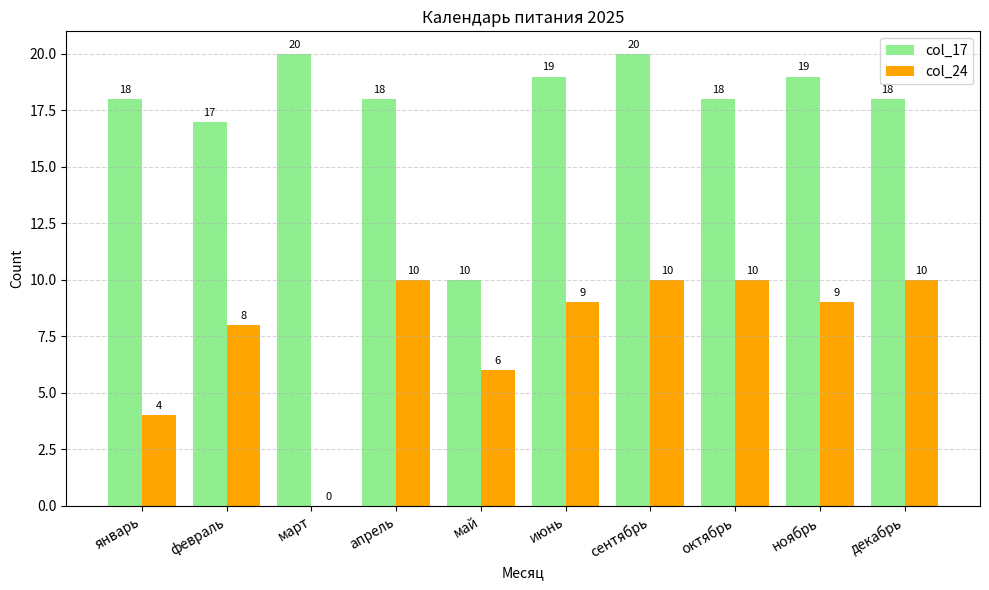

Which series changed the most between февраль and ноябрь?

col_17